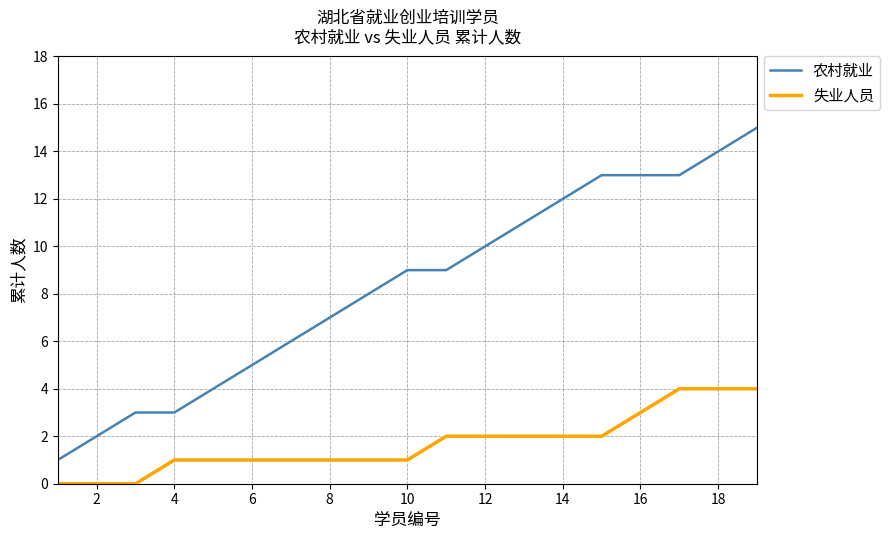

What is the difference between the second highest and second lowest values in the 失业人员 series?

4